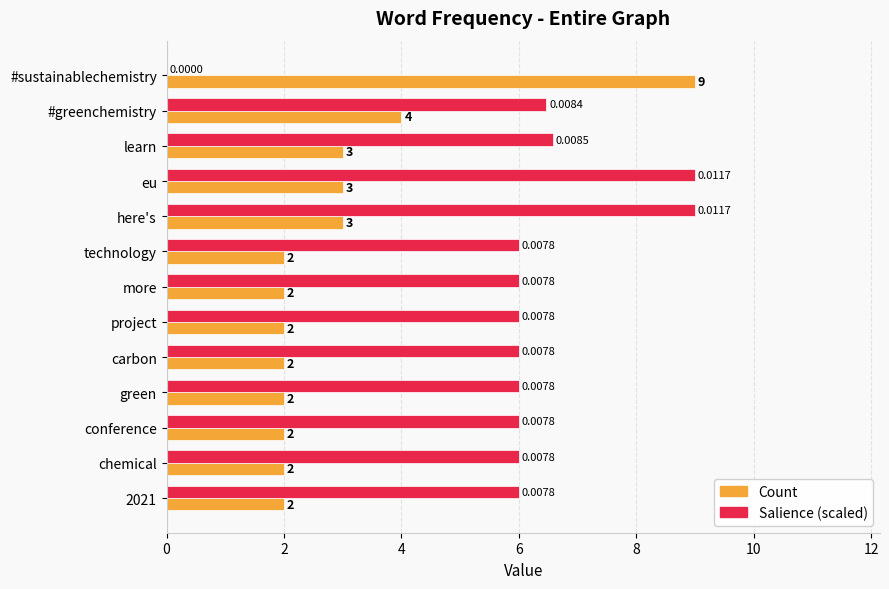

Where is Count nearest to the value 5?

#greenchemistry